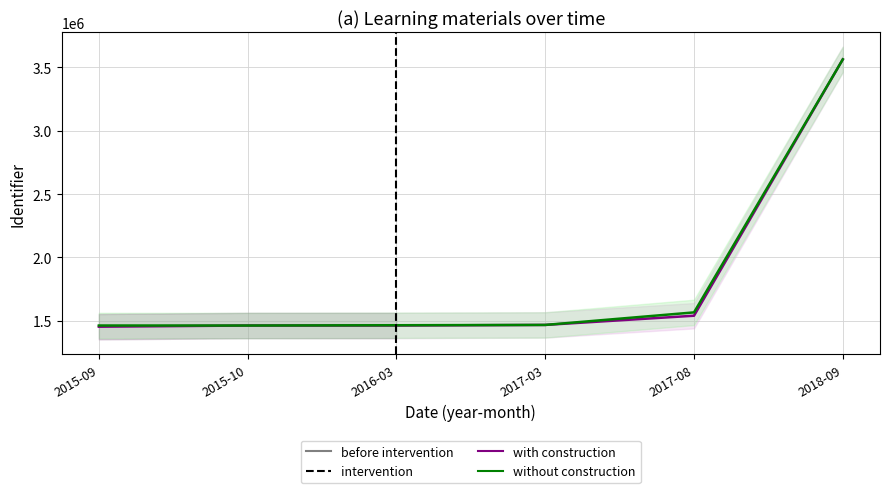

What is the sum of all without construction values?

10990640